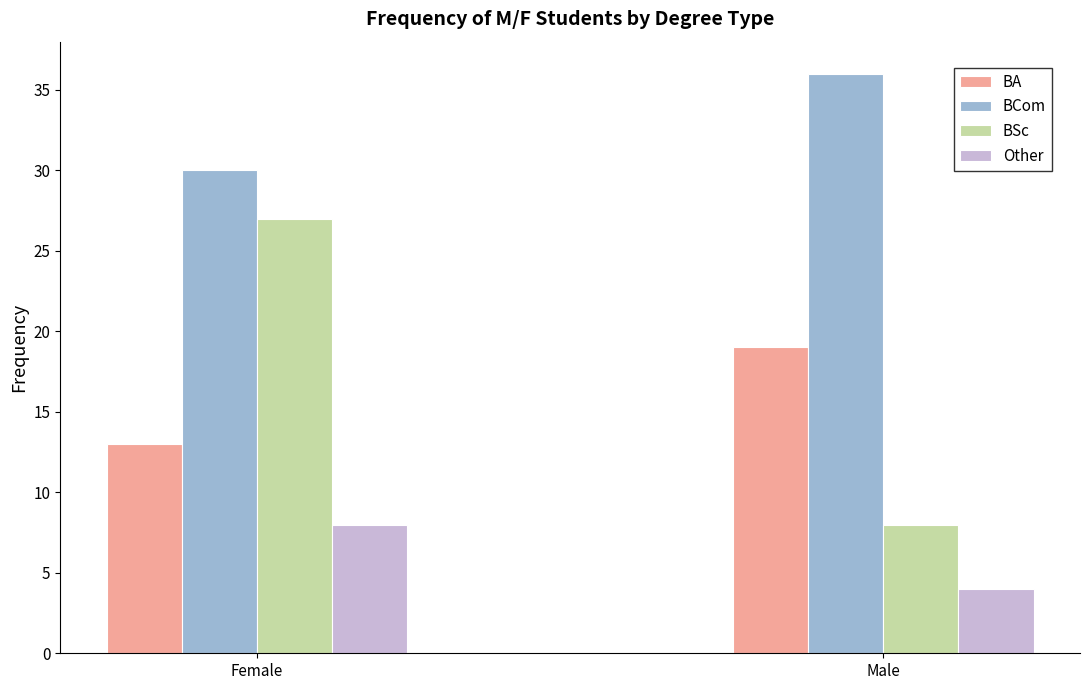

What is the maximum value shown in the chart?

36